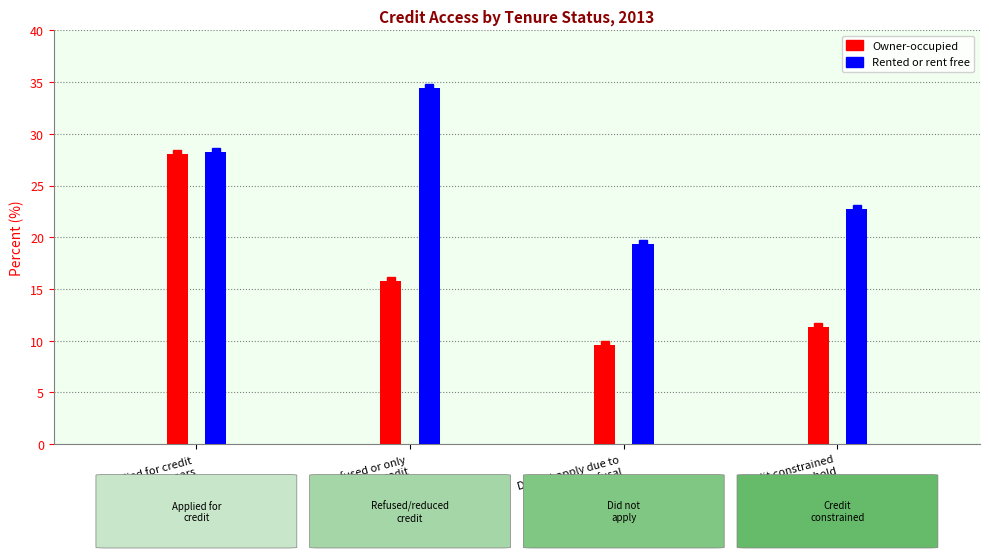

Which category has the lowest value across all series?

Did not apply due to
perceived refusal